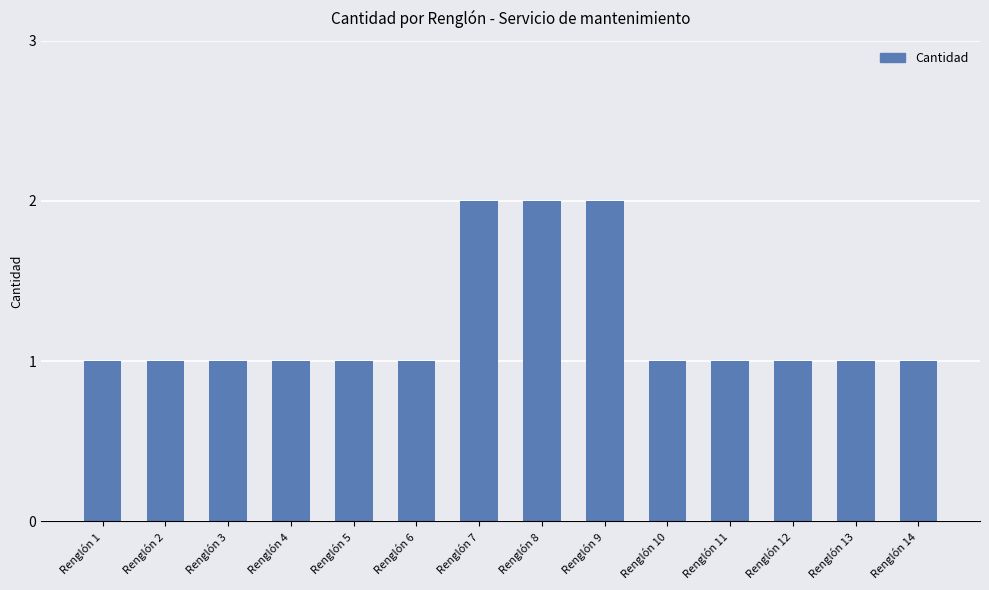

What is the value of the 12th bar from the left?

1